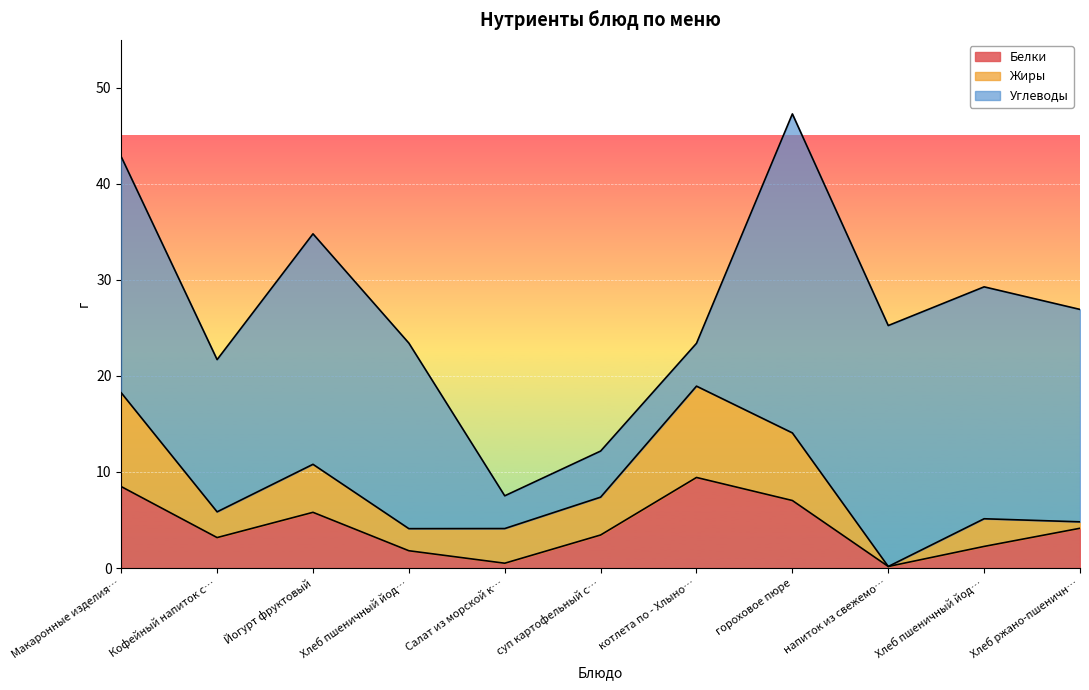

How many data points in Углеводы are above 22?

6